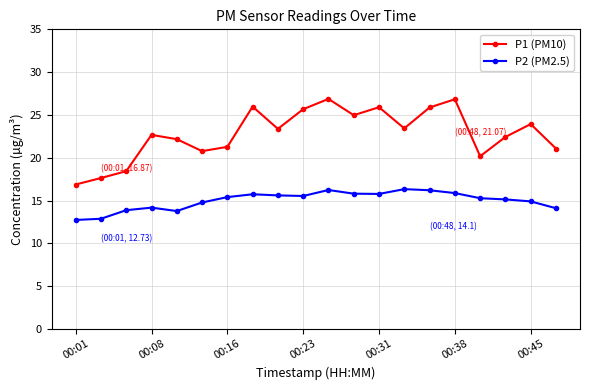

True or false: P1 (PM10) and P2 (PM2.5) intersect in this chart.

False